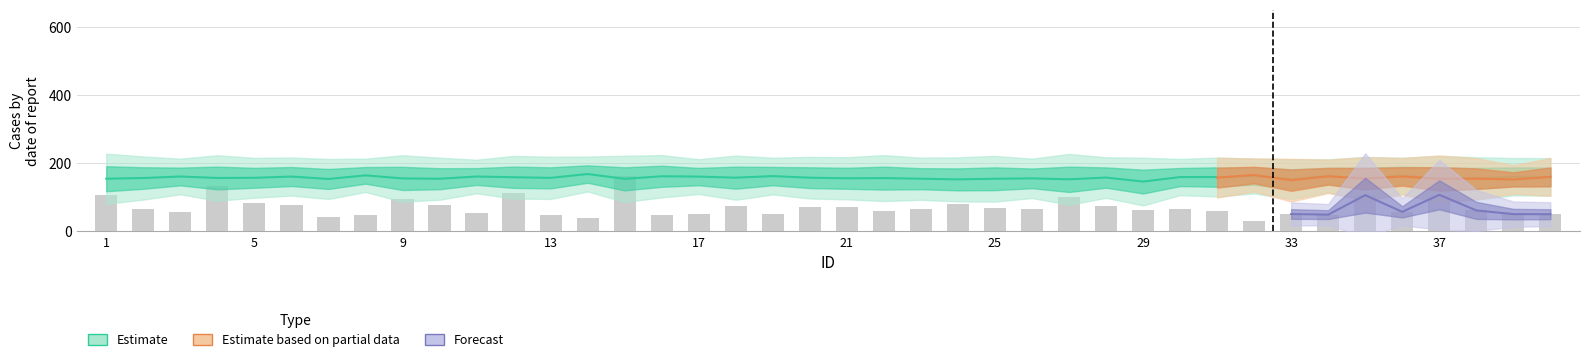

Is it true that area_sd equals 102.6 at 28?

True